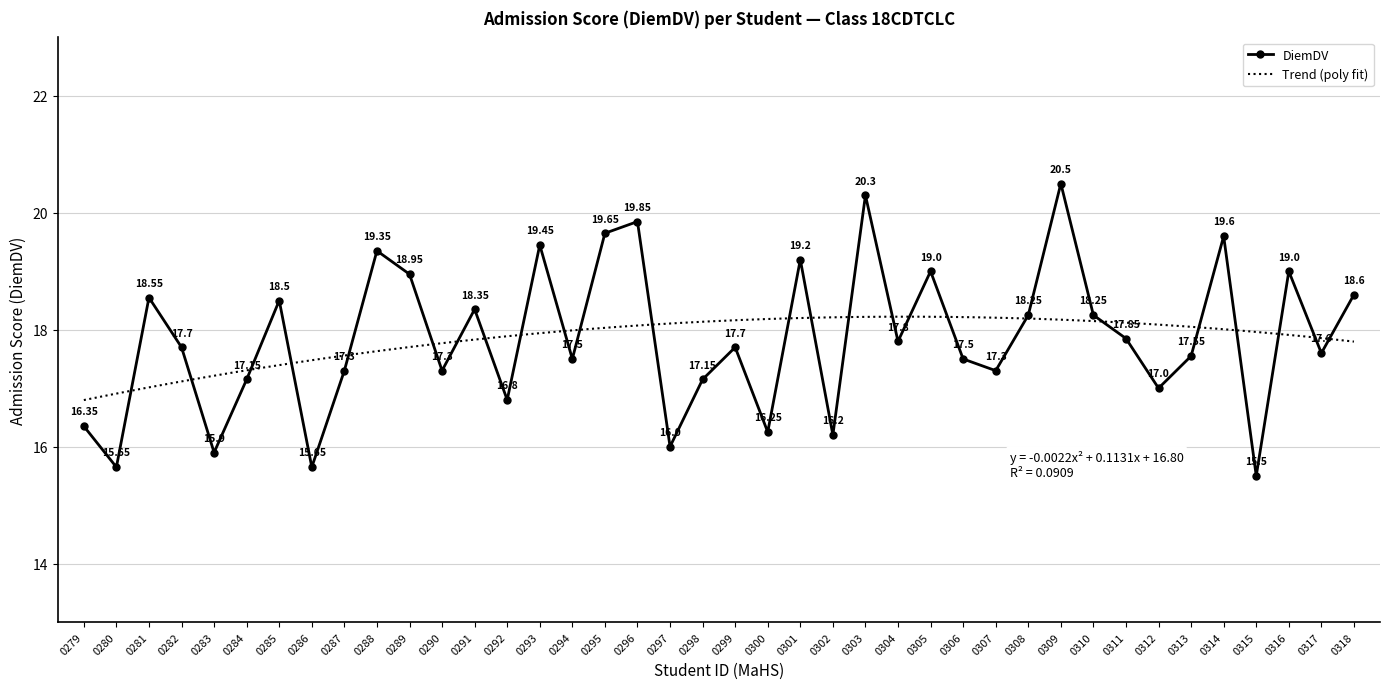

How many interior local valleys does the DiemDV series have?

14